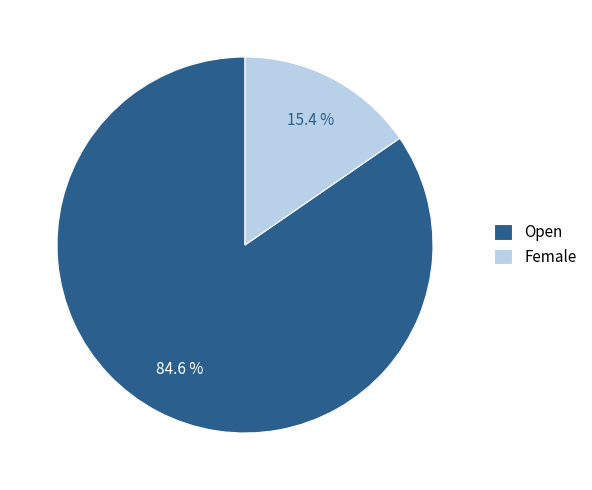

Between Open and Female, which is larger?

Open